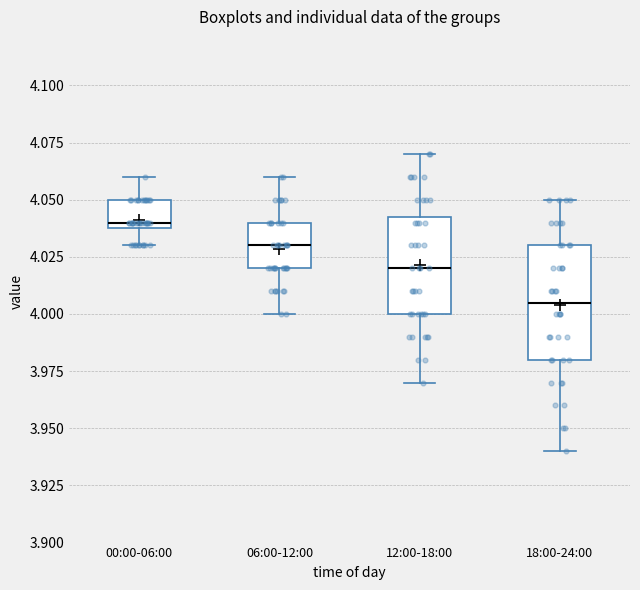

Comparing the boxes themselves (not the whiskers), which one is the tallest?

18:00-24:00